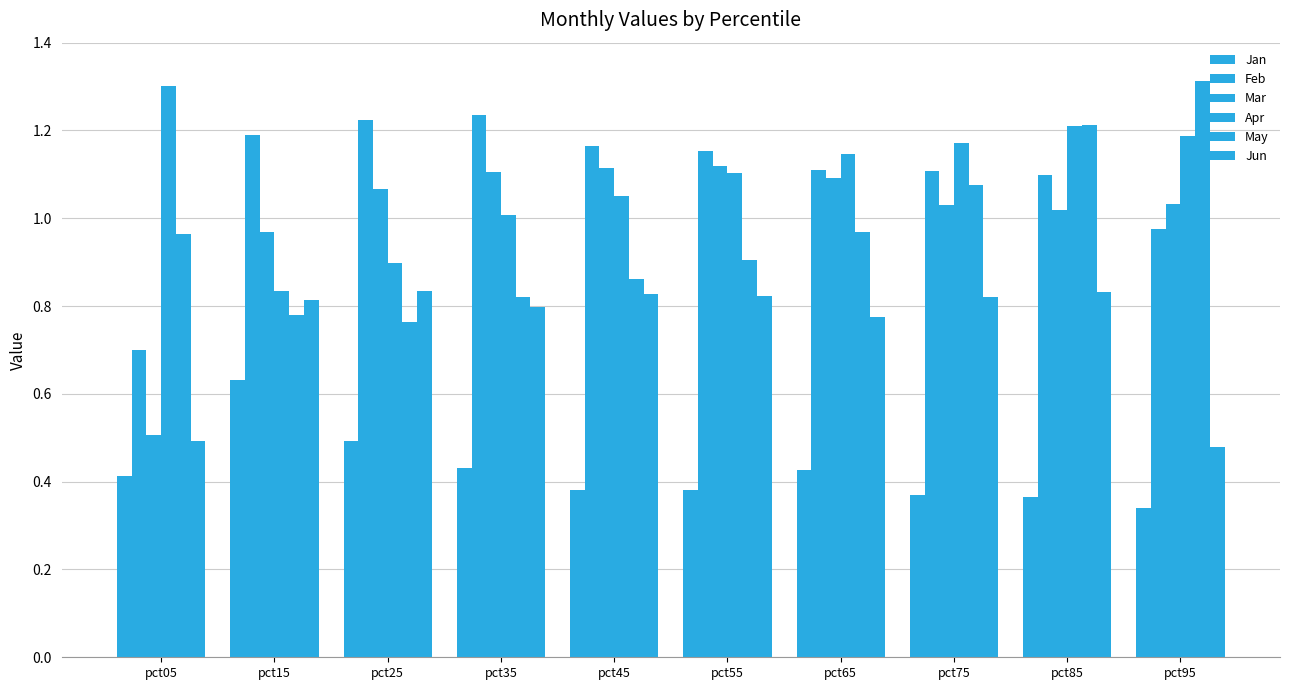

What is the value of the Apr bar at the 10th from the left?

1.2